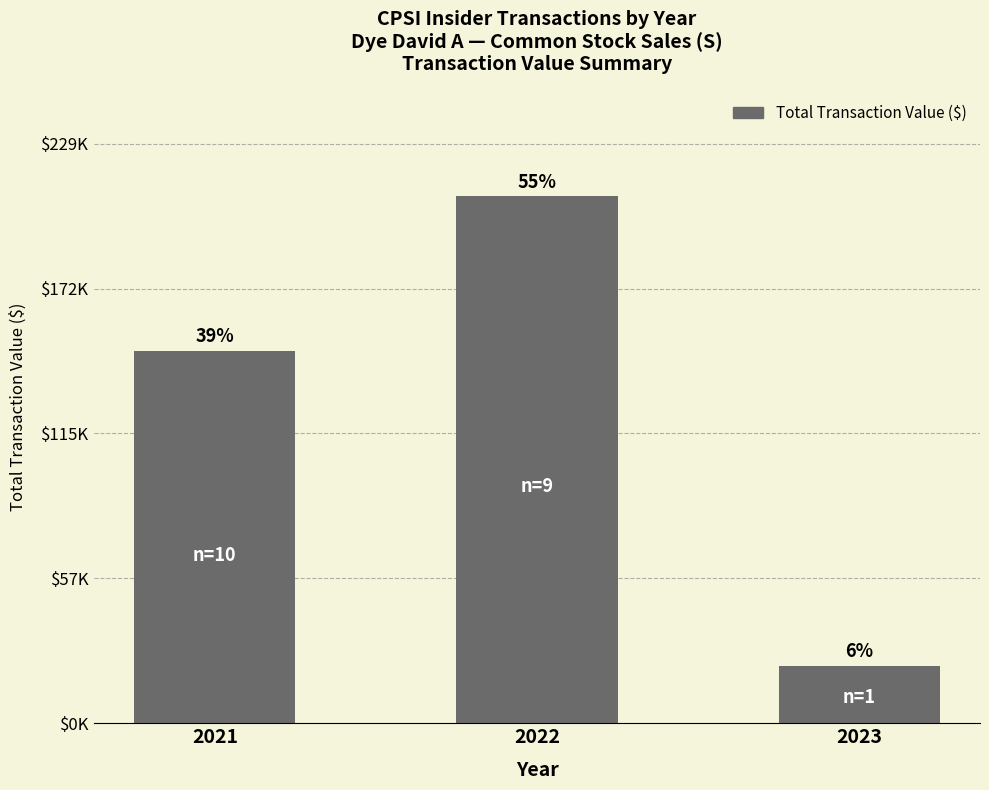

Are the bars horizontal?

No